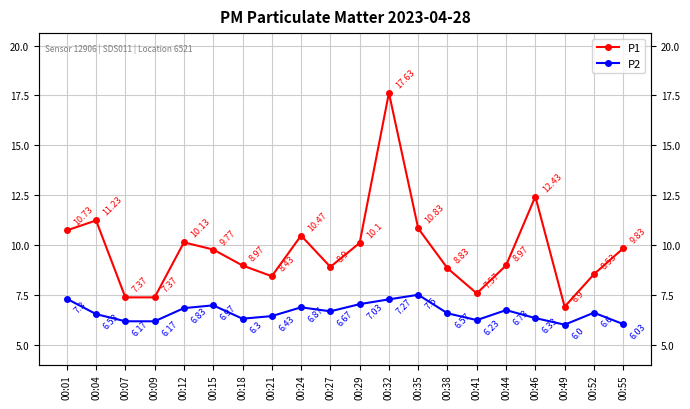

True or false: P2 and P1 cross at least once.

False